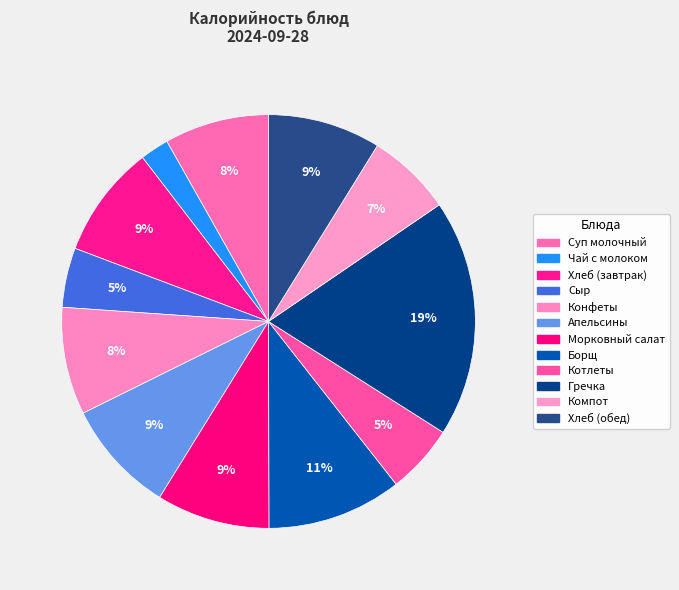

What percentage is the Апельсины slice, to the nearest percent?

9%